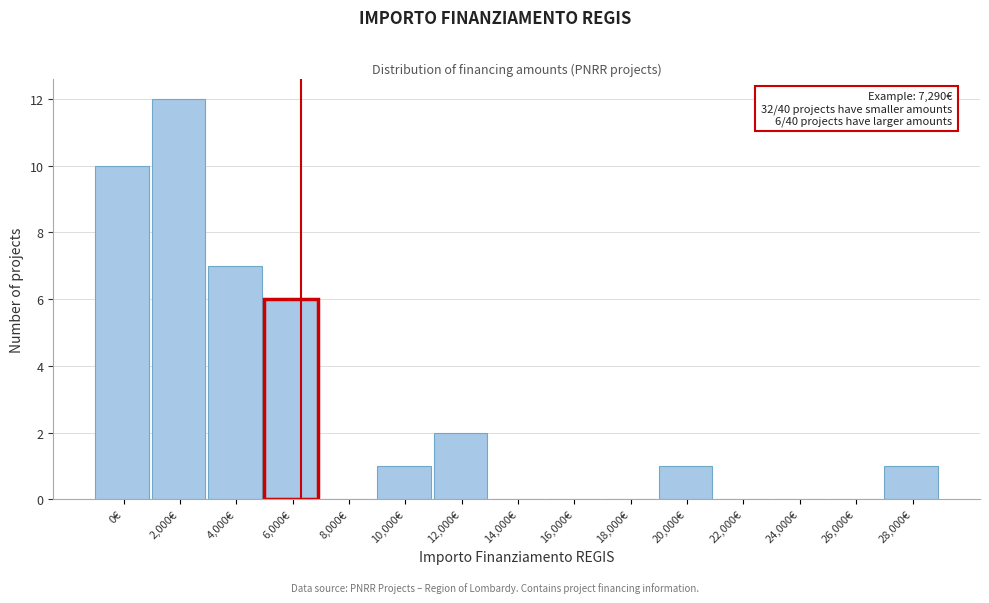

Reading right to left, what are all the values shown in this chart?

28,000€=1	26,000€=0	24,000€=0	22,000€=0	20,000€=1	18,000€=0	16,000€=0	14,000€=0	12,000€=2	10,000€=1	8,000€=0	6,000€=6	4,000€=7	2,000€=12	0€=10